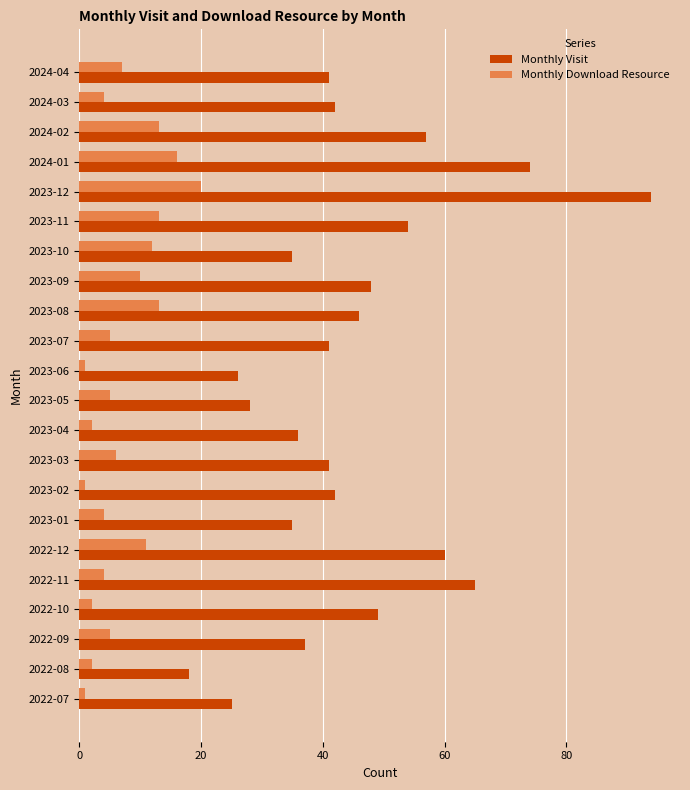

The value of Monthly Download Resource at 2023-10 is 12. True or false?

True